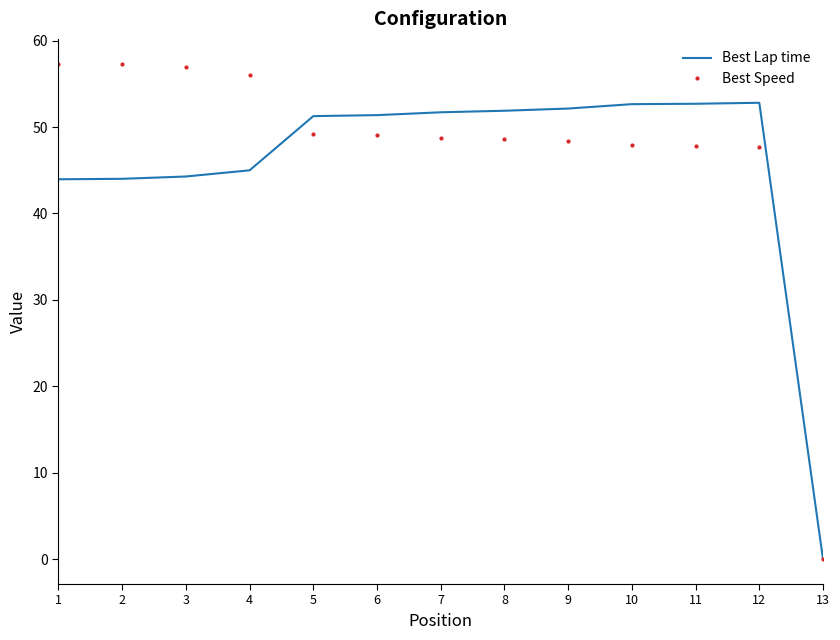

What is the highest value of the Best Speed series?

57.3